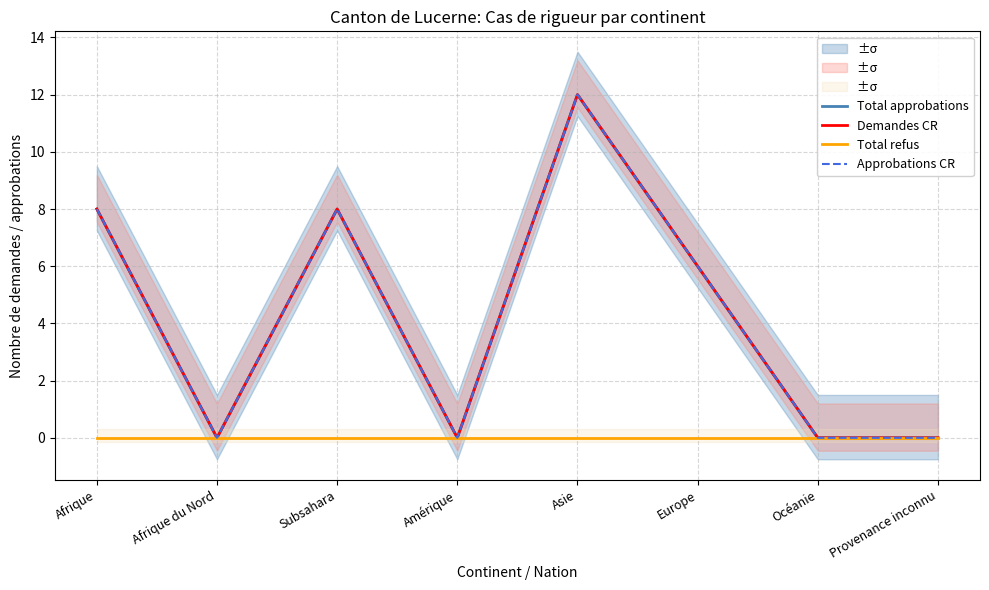

Which series has the largest range (max minus min)?

Total approbations